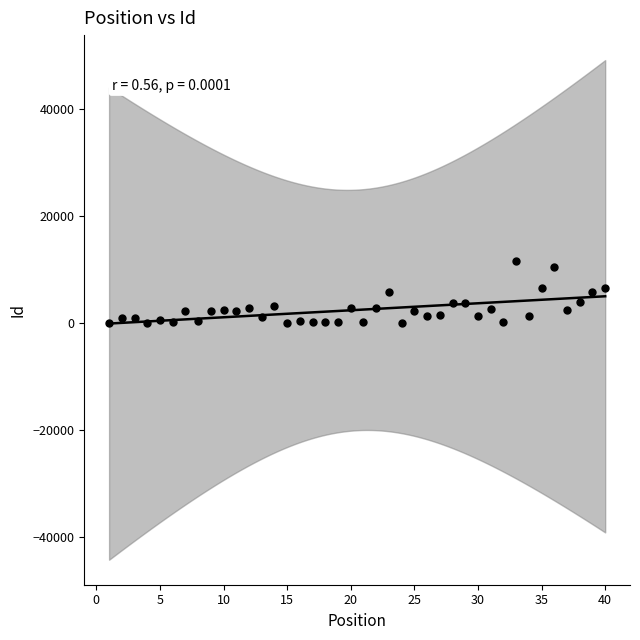

What is the range of X values (max minus min)?

39